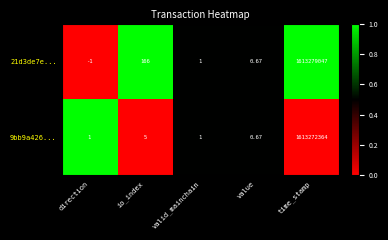

Is the value of 21d3de7e... at io_index greater than the value of 9bb9a426... at io_index?

Yes